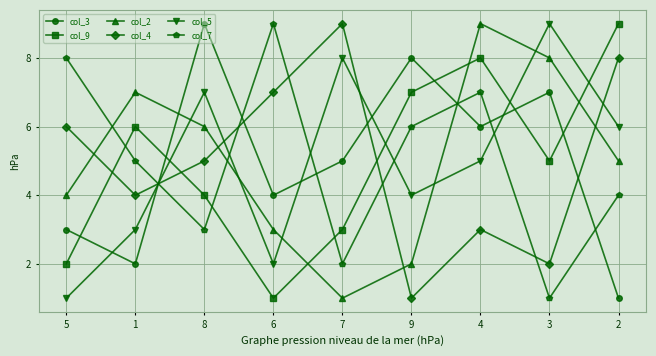

What are all the series names shown in the legend?

col_3, col_9, col_2, col_4, col_5, col_7